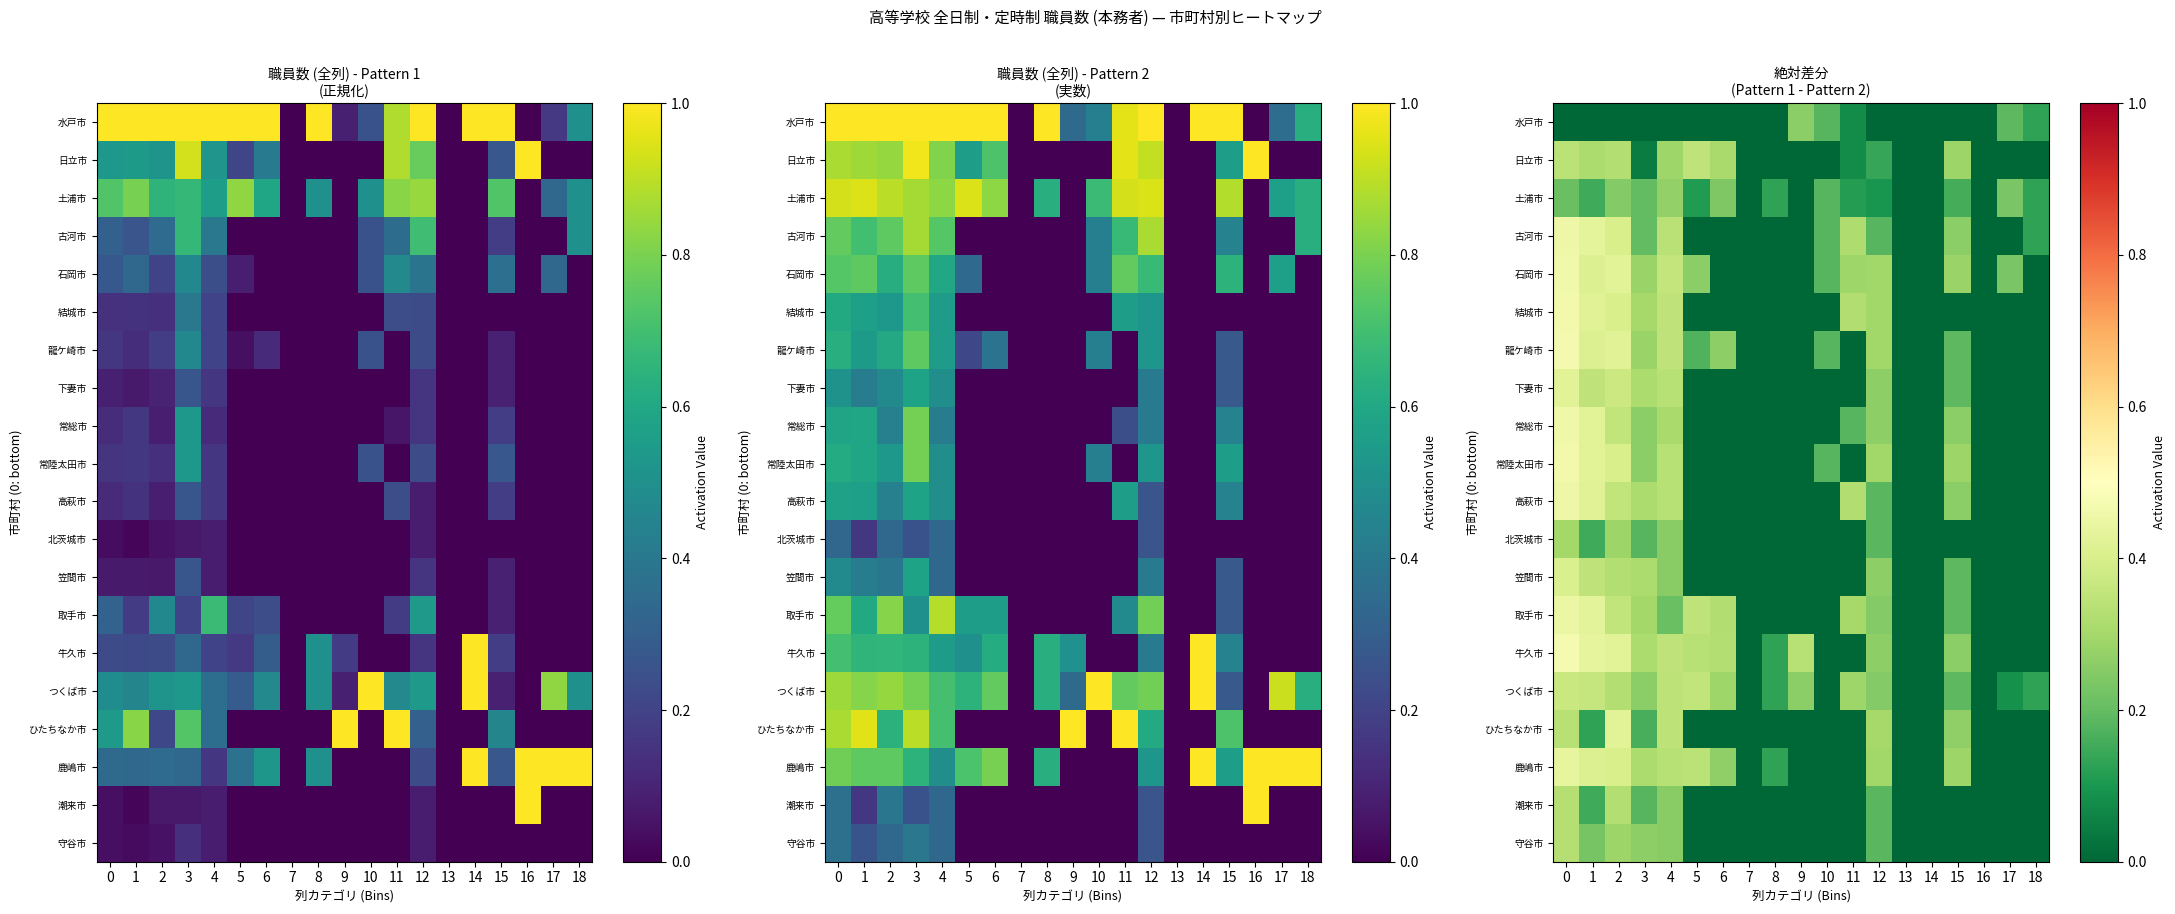

The 水戸市 series shows 0.0 at 2. True or false?

True